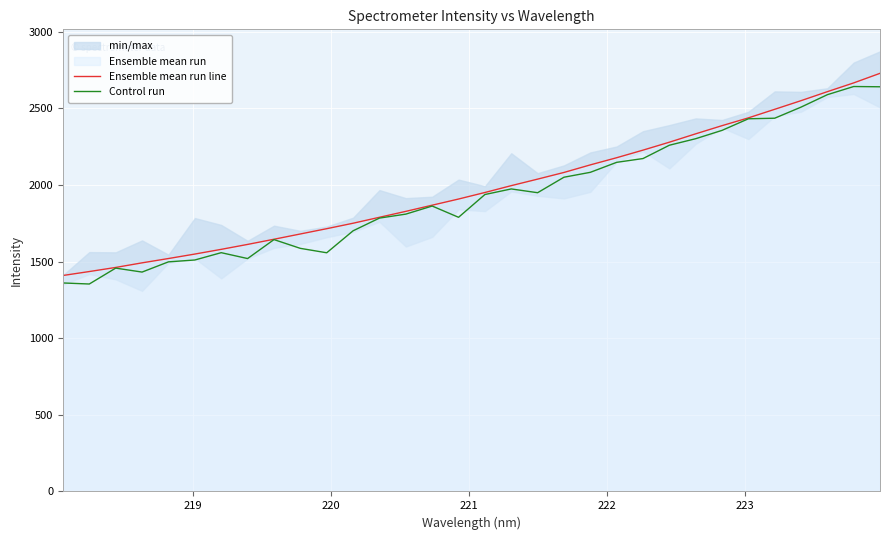

What is the minimum value for Control run?

1354.1